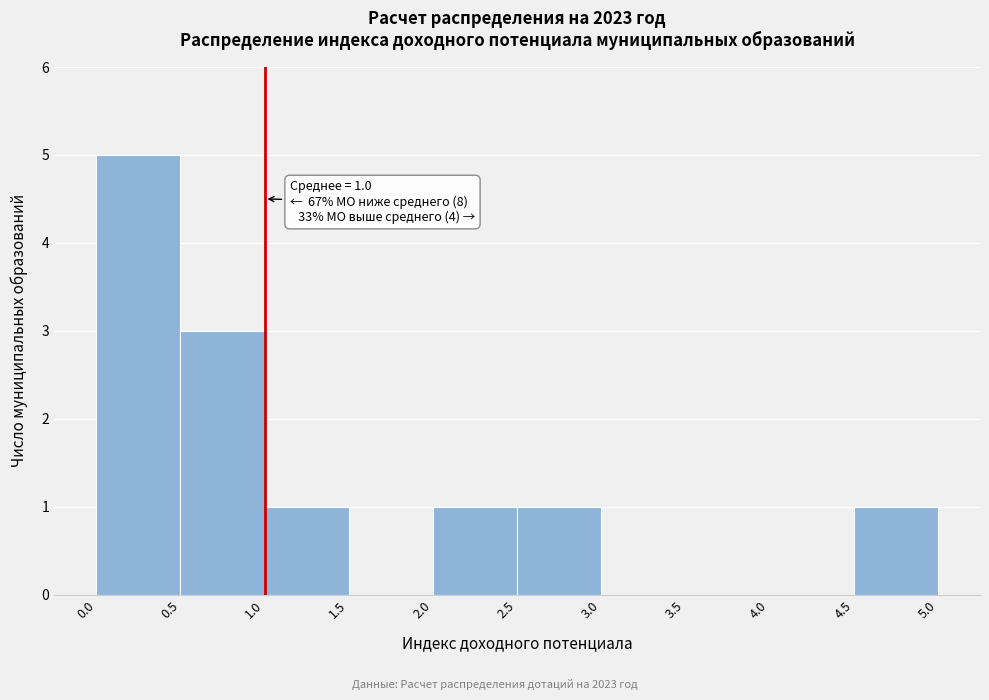

Over which range of the x-axis is the bar tallest?

0.0 to 0.5